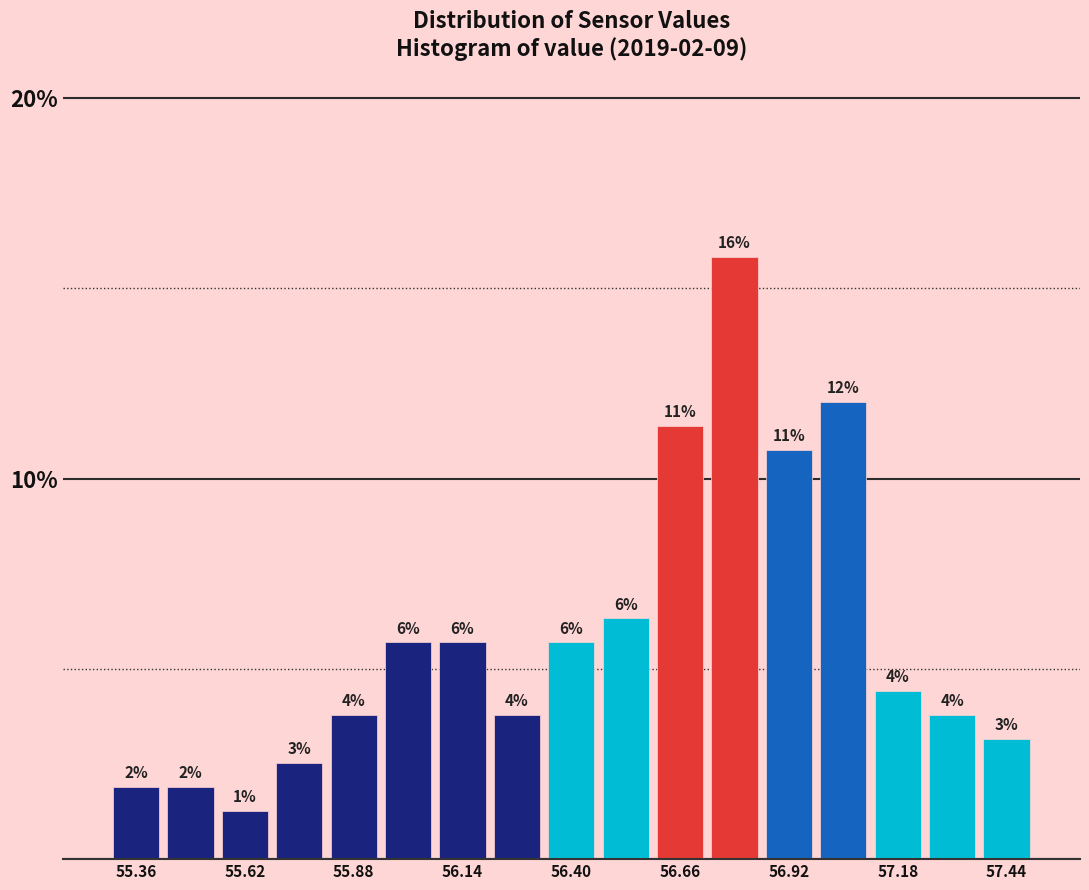

Read against the x-axis, roughly where is the centre of the tallest bar?

56.80